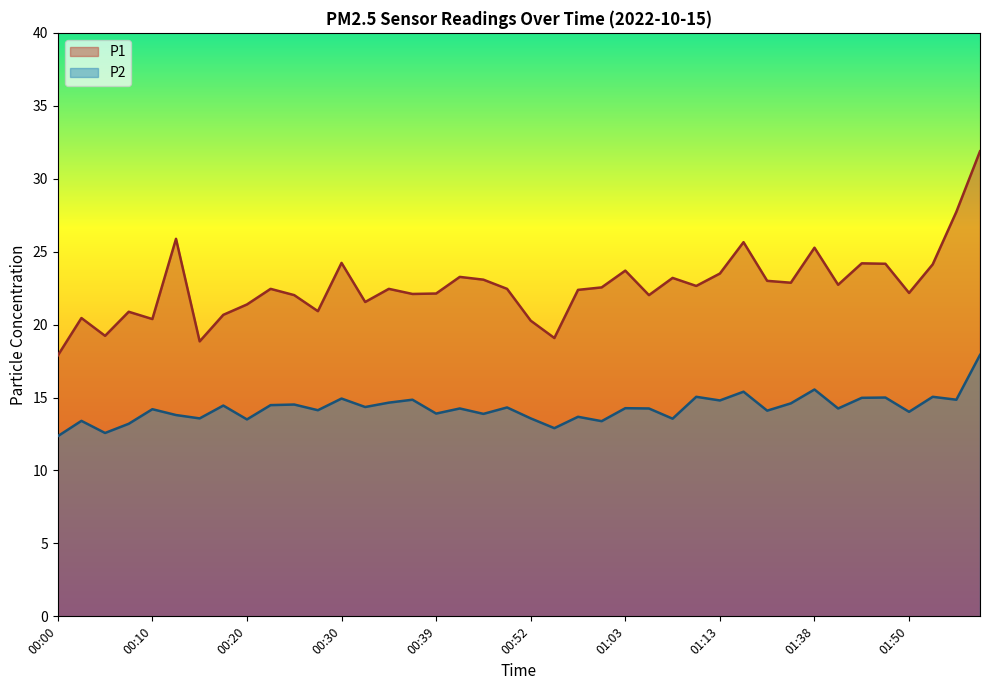

What is the difference between the maximum and minimum values in the P1 series?

14.0